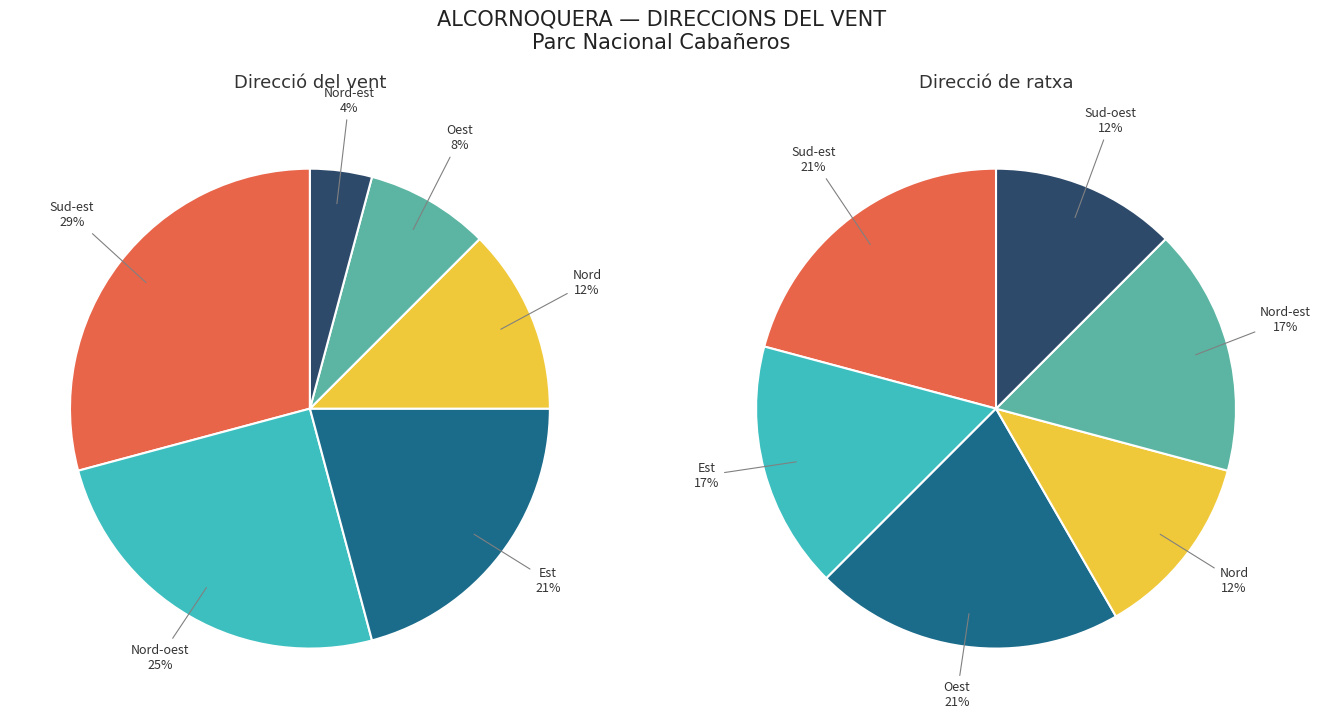

Is the sum of Oest and Est greater than half?

No